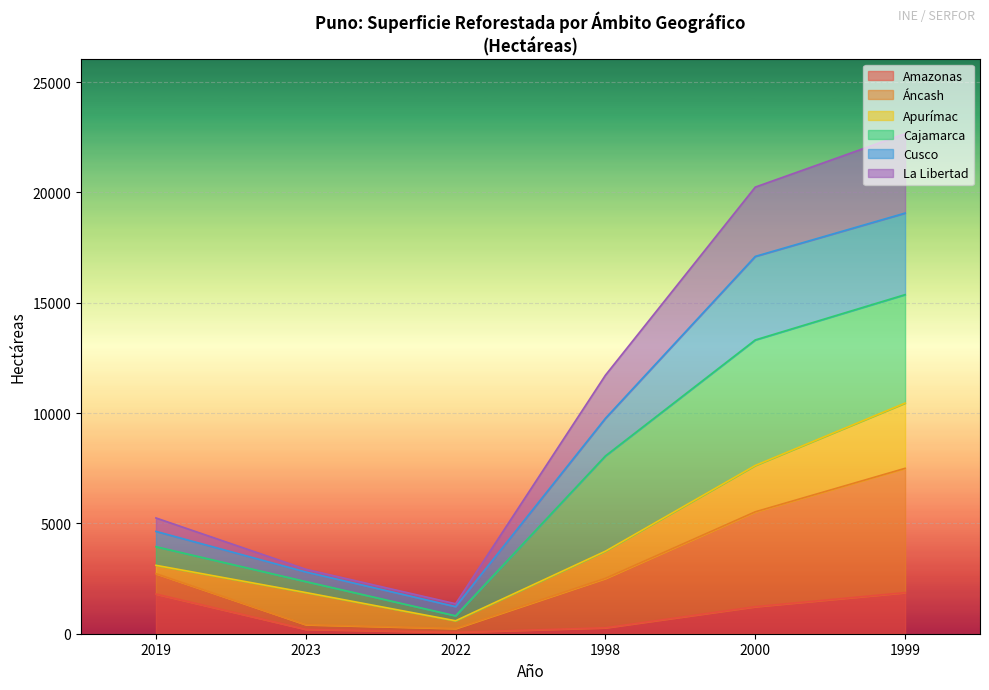

The value of Amazonas at 2019 is 3018.6. True or false?

False